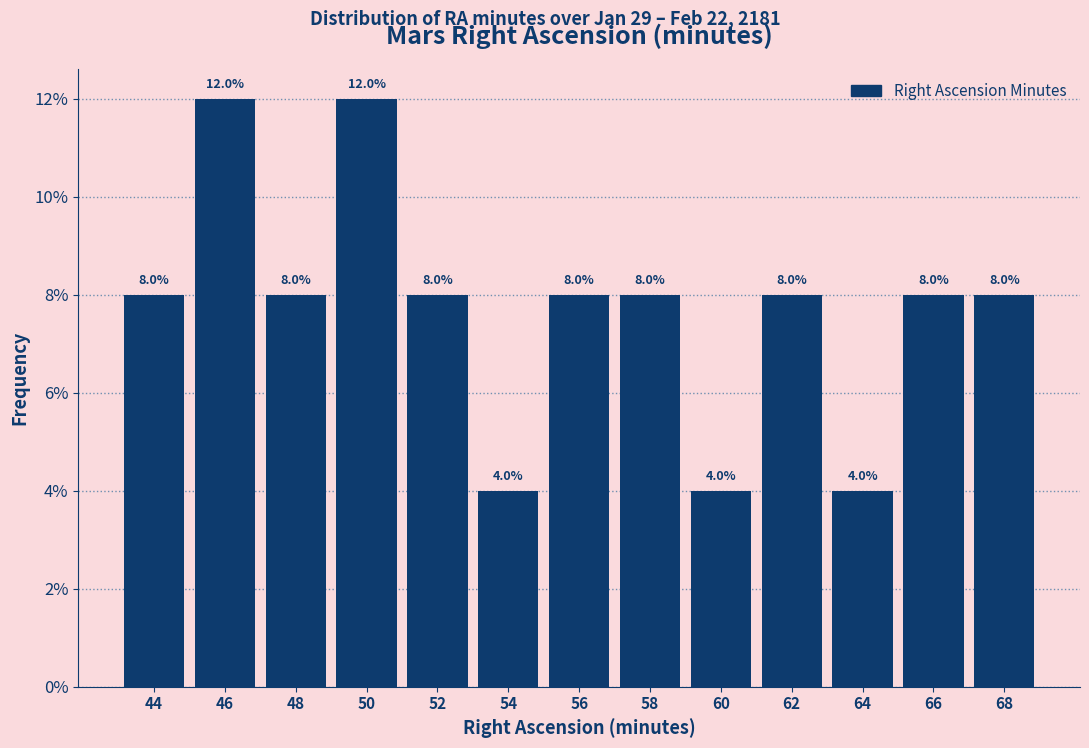

Reading left to right, list every bar in this chart as the range it spans on the x-axis followed by its height.

43 to 45: 8.0
45 to 47: 12.0
47 to 49: 8.0
49 to 51: 12.0
51 to 53: 8.0
53 to 55: 4.0
55 to 57: 8.0
57 to 59: 8.0
59 to 61: 4.0
61 to 63: 8.0
63 to 65: 4.0
65 to 67: 8.0
67 to 69: 8.0